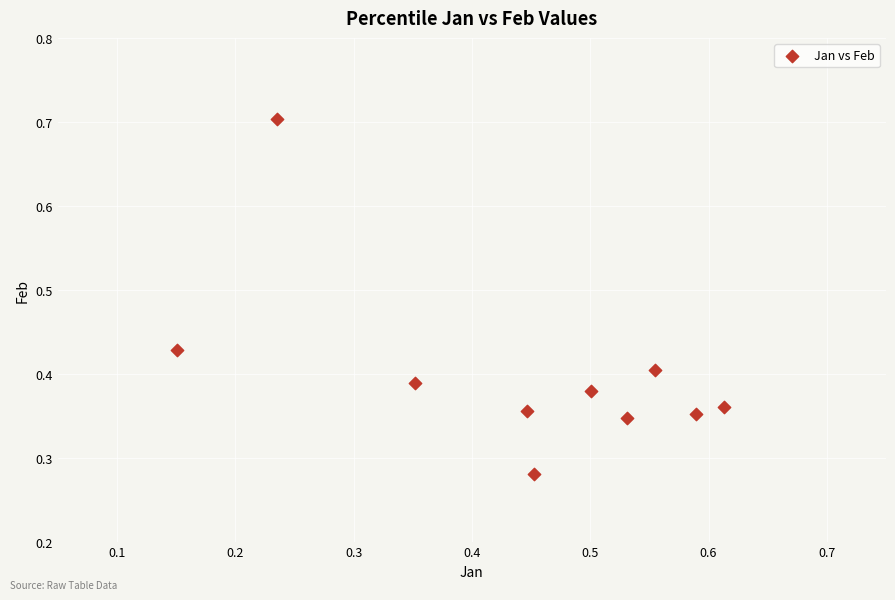

What is the range of X values (max minus min)?

0.5